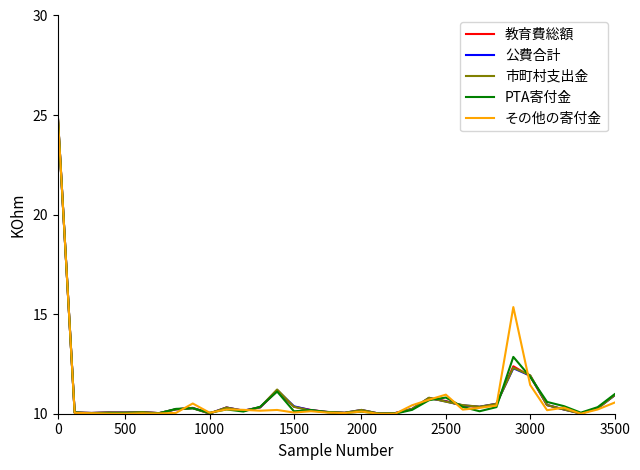

What is the lowest value of the 市町村支出金 series?

10.0